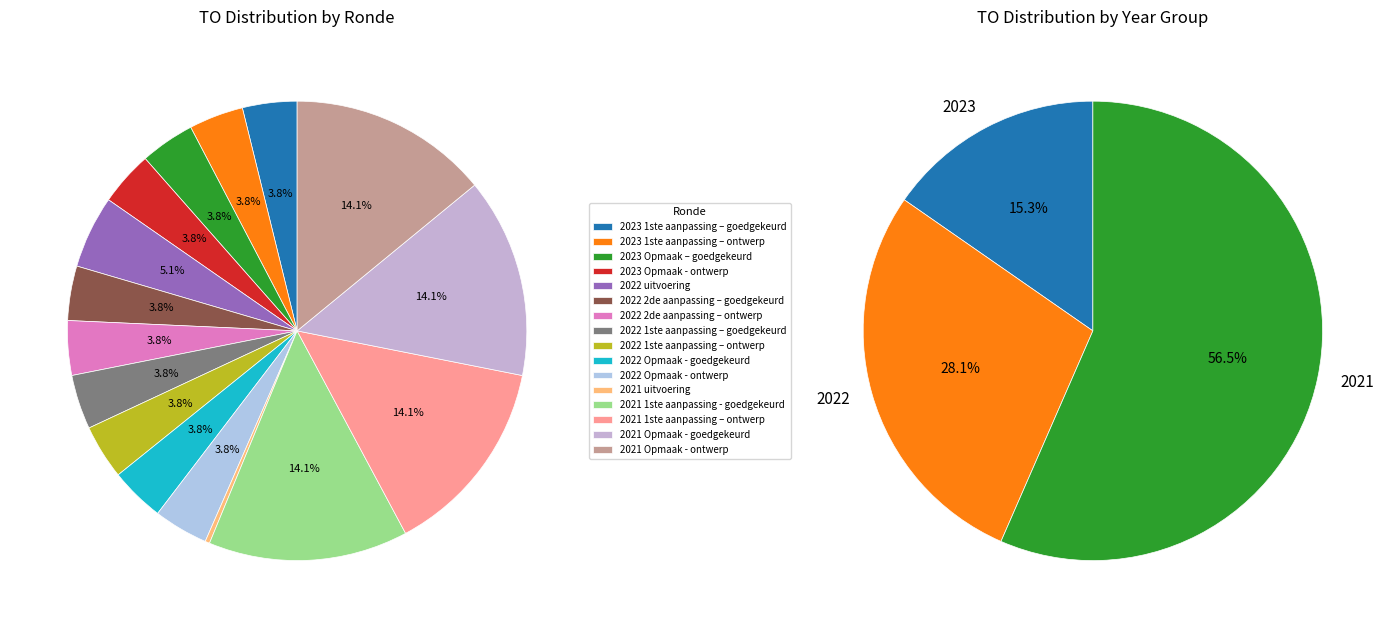

Which slice is the smallest?

2021 uitvoering